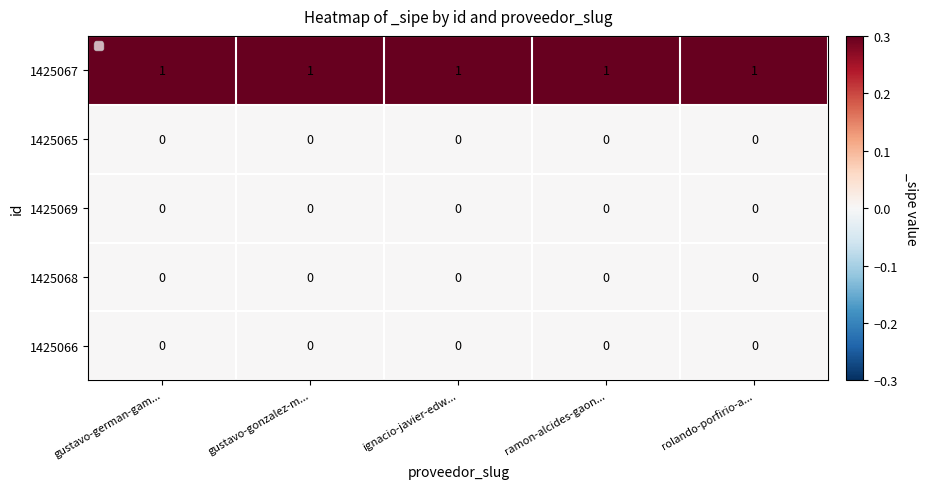

What is the difference between the highest and lowest values at ramon-alcides-gaon...?

1